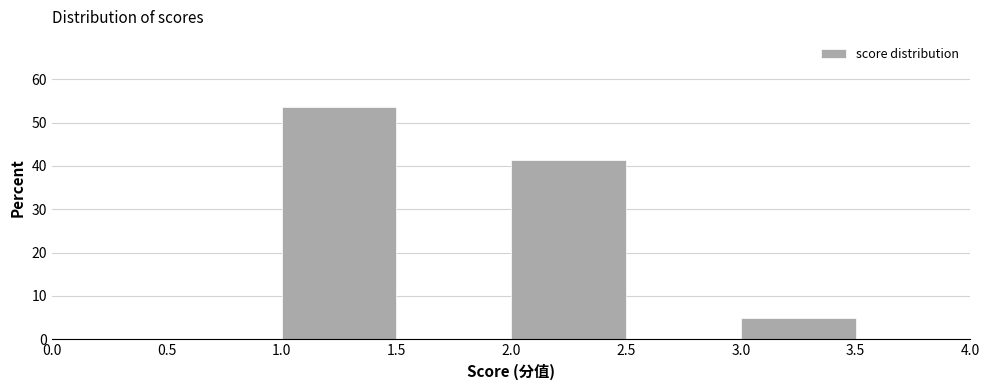

Reading left to right, list every bar in this chart as the range it spans on the x-axis followed by its height. The values are not printed on the chart, so give them approximately, as read against the axis.

0.5 to 1.0: 0
1.0 to 1.5: 54
1.5 to 2.0: 0
2.0 to 2.5: 41
2.5 to 3.0: 0
3.0 to 3.5: 5
3.5 to 4.0: 0